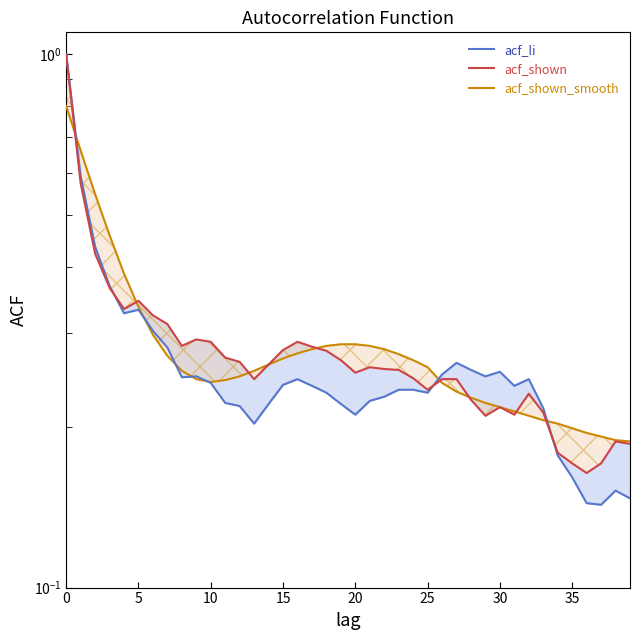

How many interior local peaks does the acf_shown series have?

7